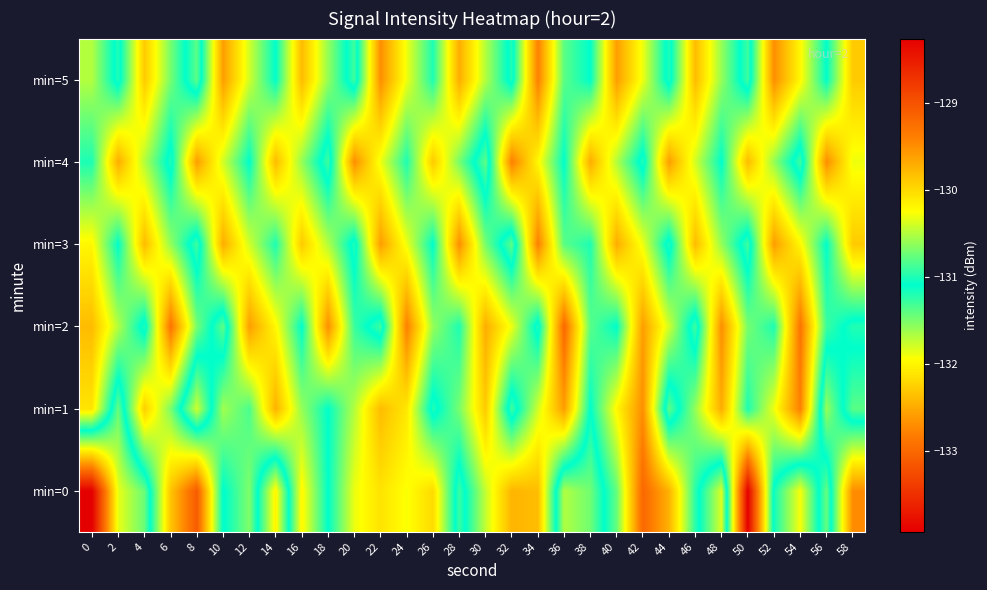

List the series in order of their peak value, highest first.

min=0, min=2, min=1, min=3, min=4, min=5